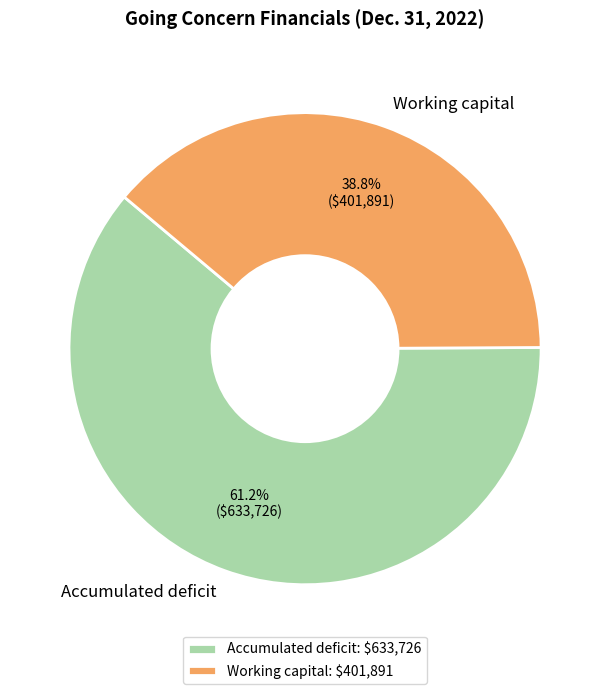

What percentage is NOT represented by Working capital?

61.2%